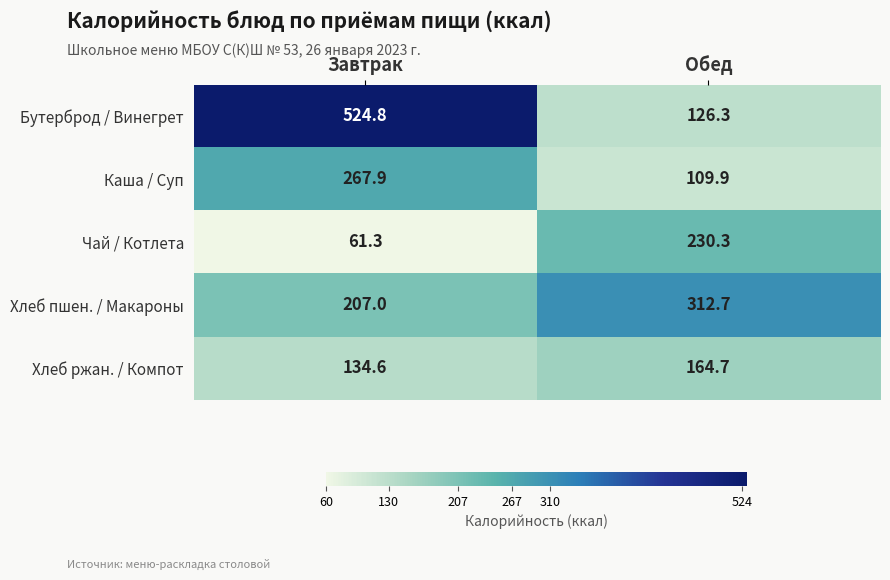

Between Завтрак and Обед, which series saw the biggest shift?

Бутерброд / Винегрет